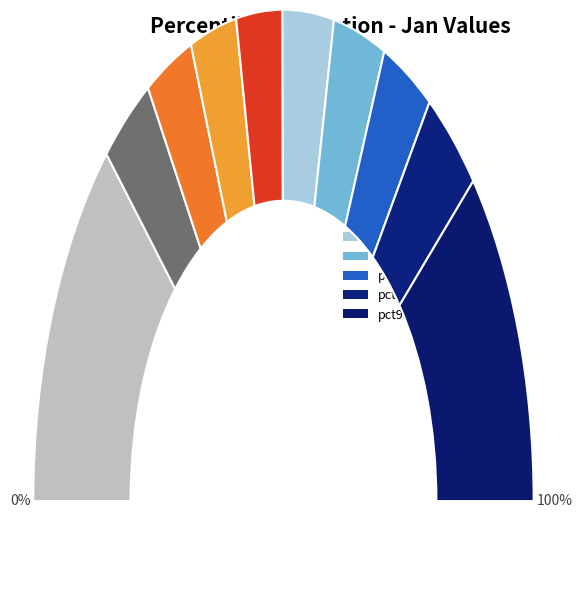

Do pct95 and pct35 together represent more than half of the pie?

No